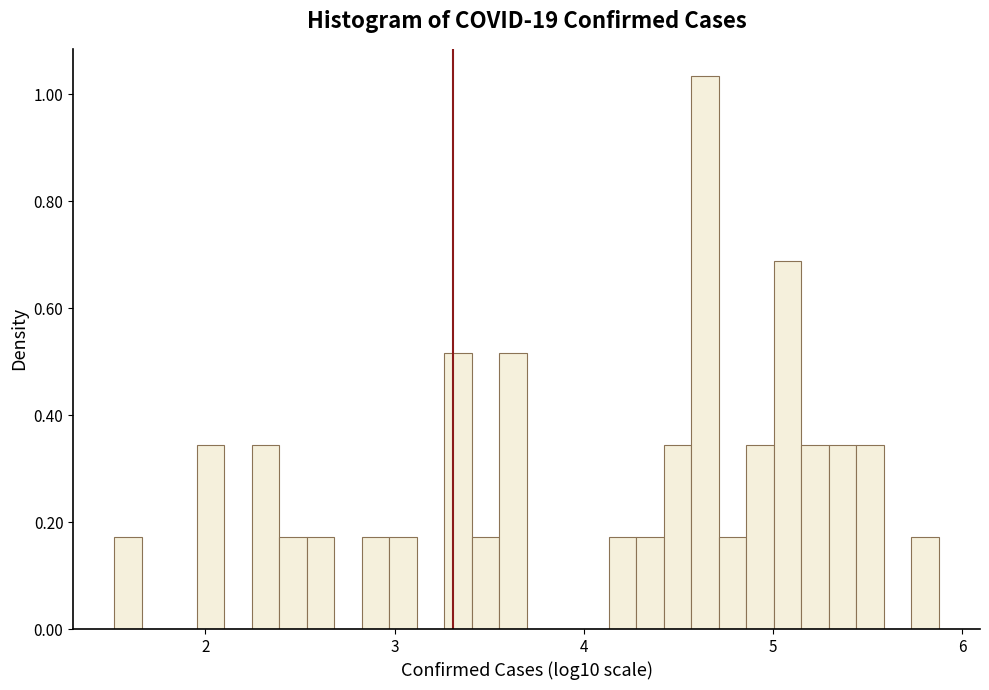

Read against the x-axis, roughly where is the centre of the tallest bar?

4.6